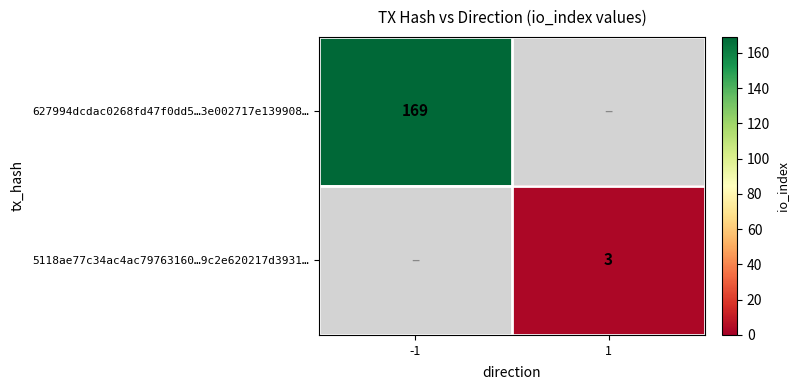

At how many categories does at least one series exceed 88?

1